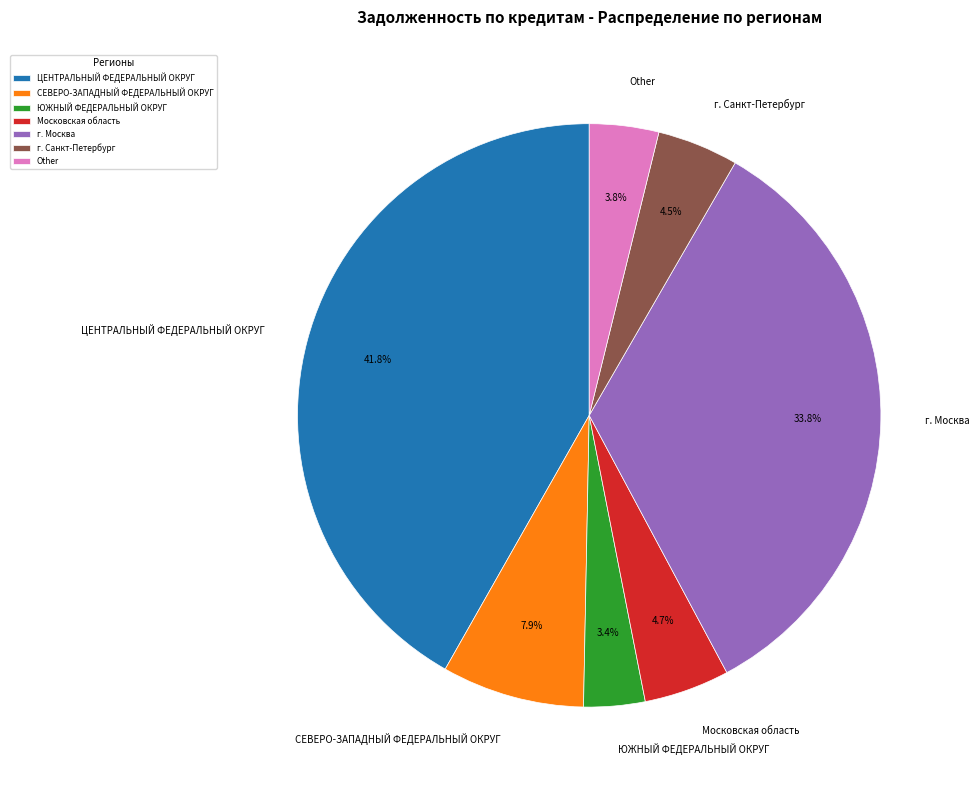

To the nearest percent, what portion does Московская область represent?

5%